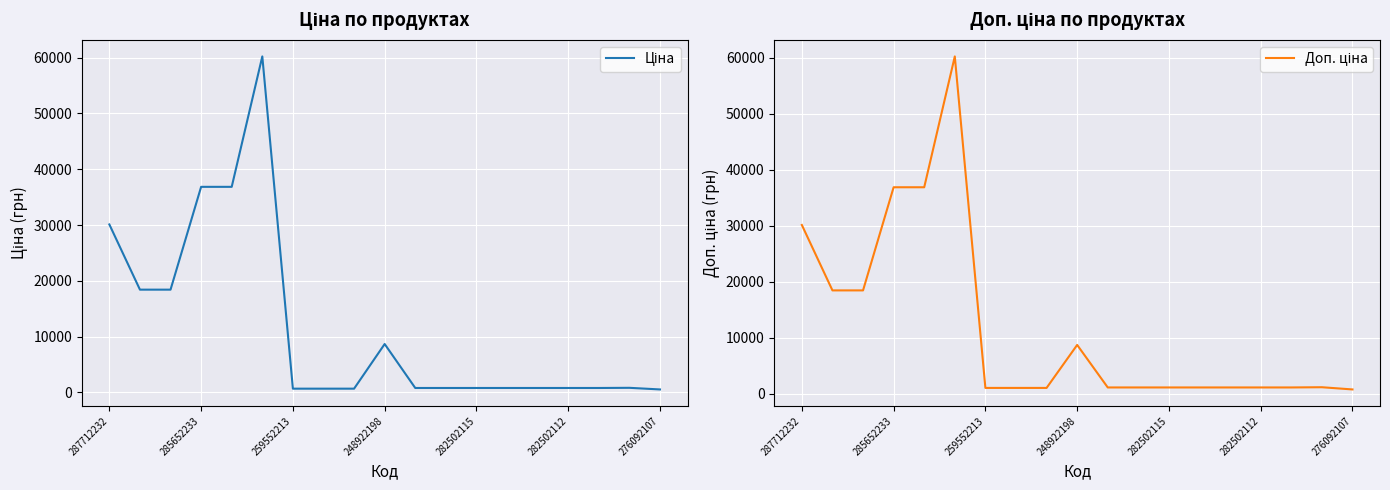

At which label does Доп. ціна first exceed 1086?

287712232